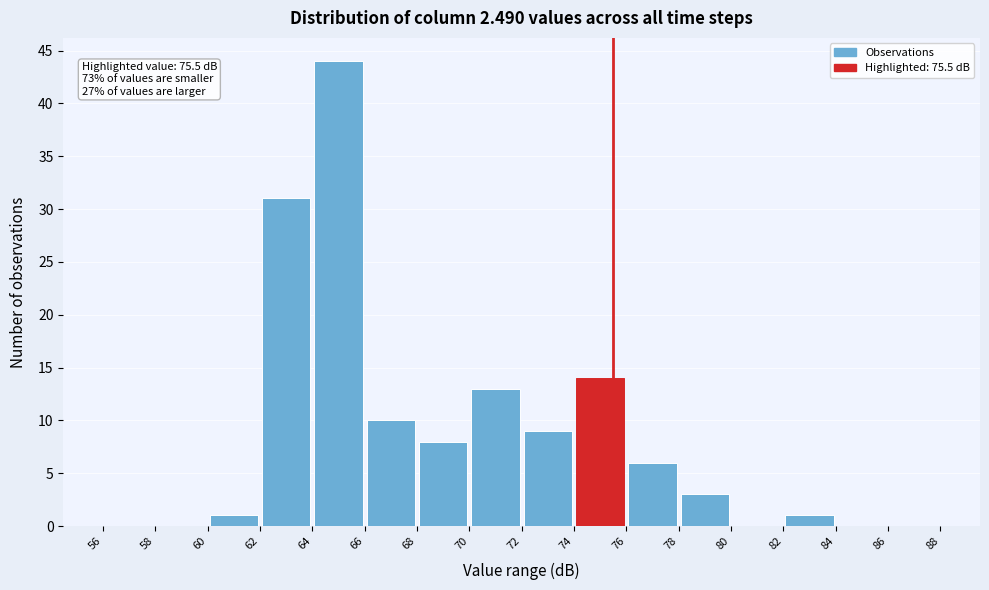

Over which range of the x-axis is the bar tallest?

64 to 66